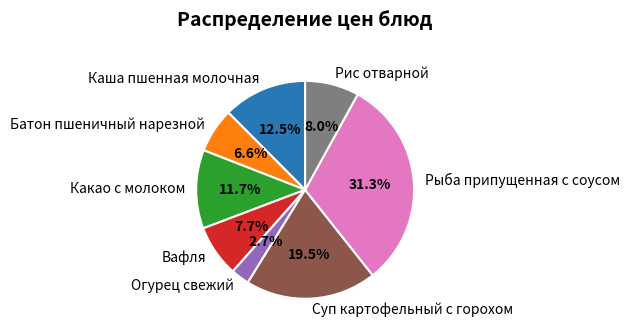

How many slices are in this pie chart?

8